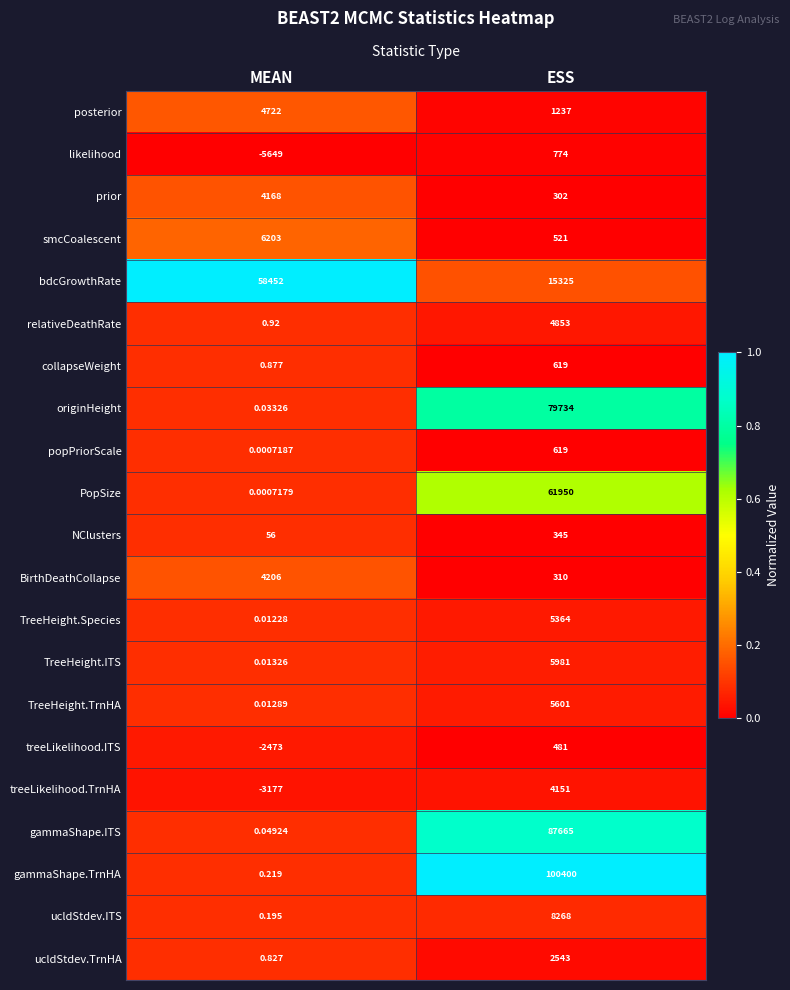

How many series are shown in this chart?

21